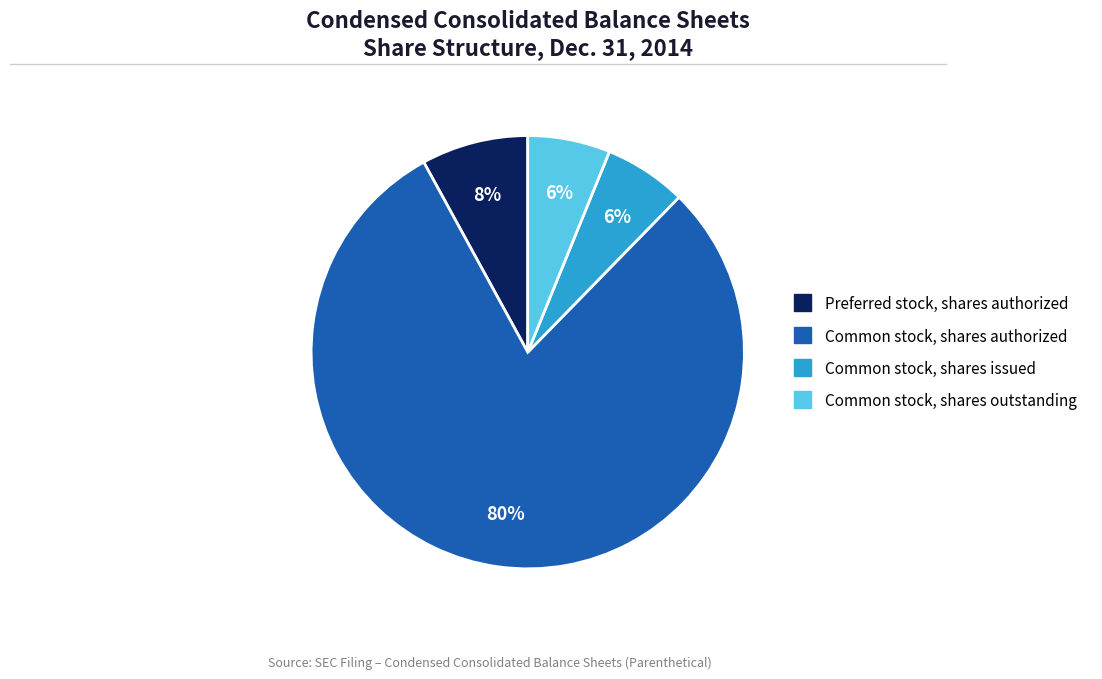

True or false: Common stock, shares authorized accounts for 80% of the total.

True